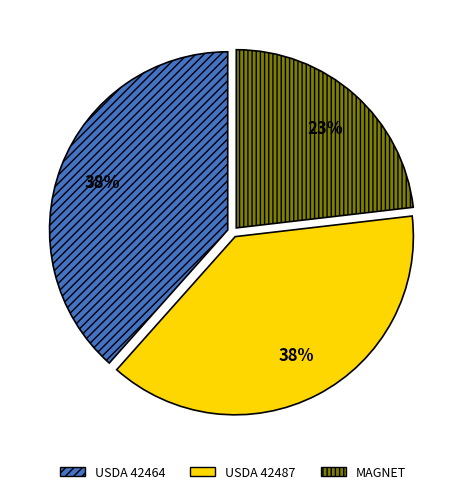

Is it true that USDA 42464 is 28% of the pie?

False